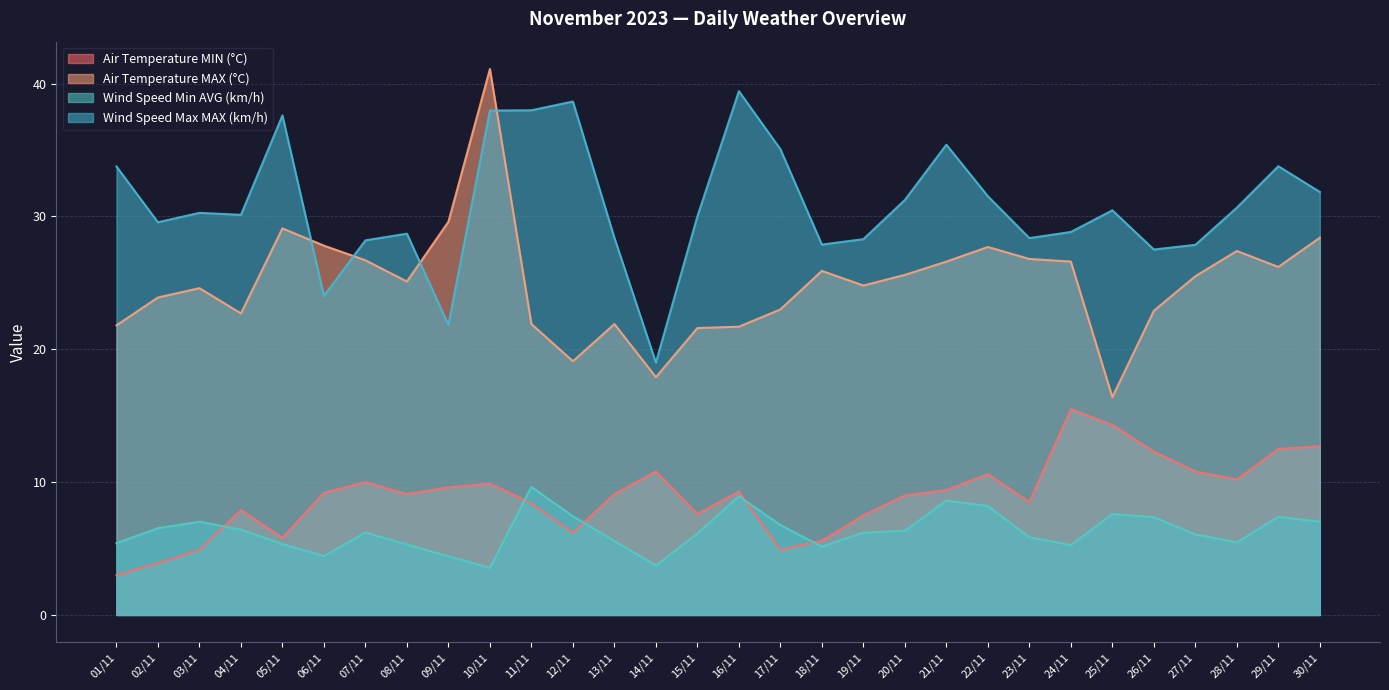

How many intersections are there between Air Temperature MAX (°C) and Wind Speed Max MAX (km/h)?

4